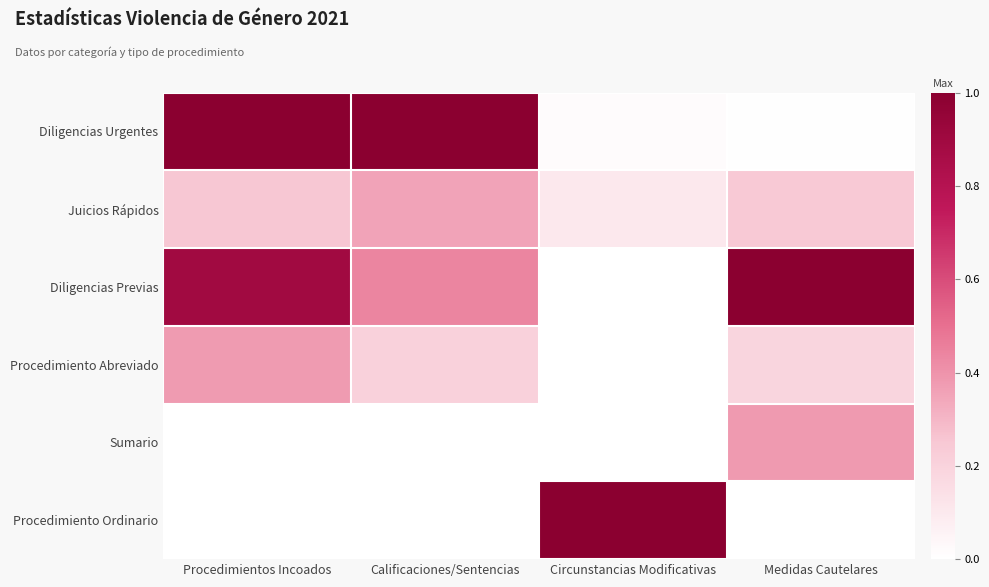

Which has a higher value, Calificaciones/Sentencias or Circunstancias Modificativas?

Calificaciones/Sentencias